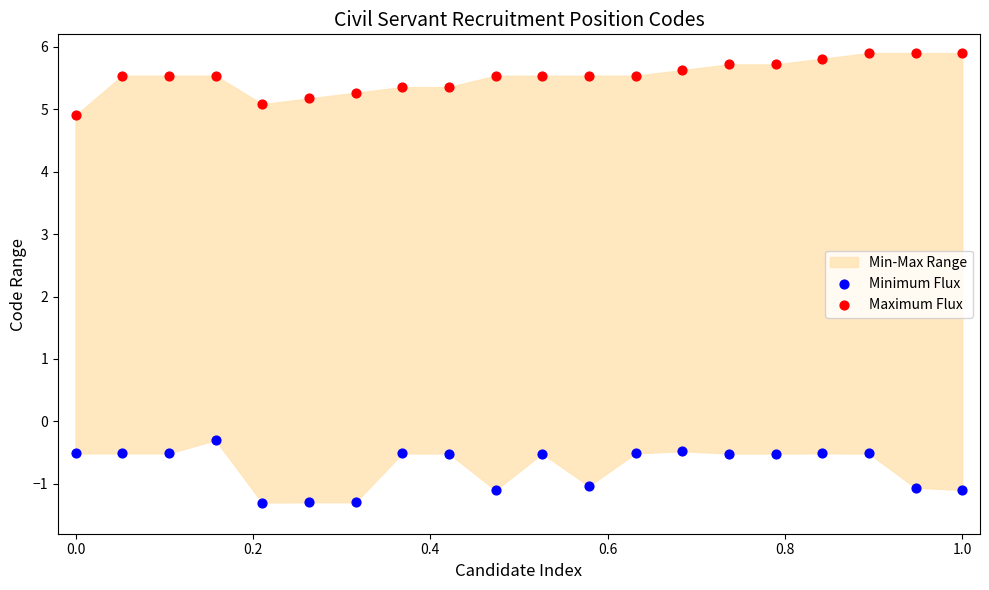

Which series contains the highest Y value?

Maximum Flux